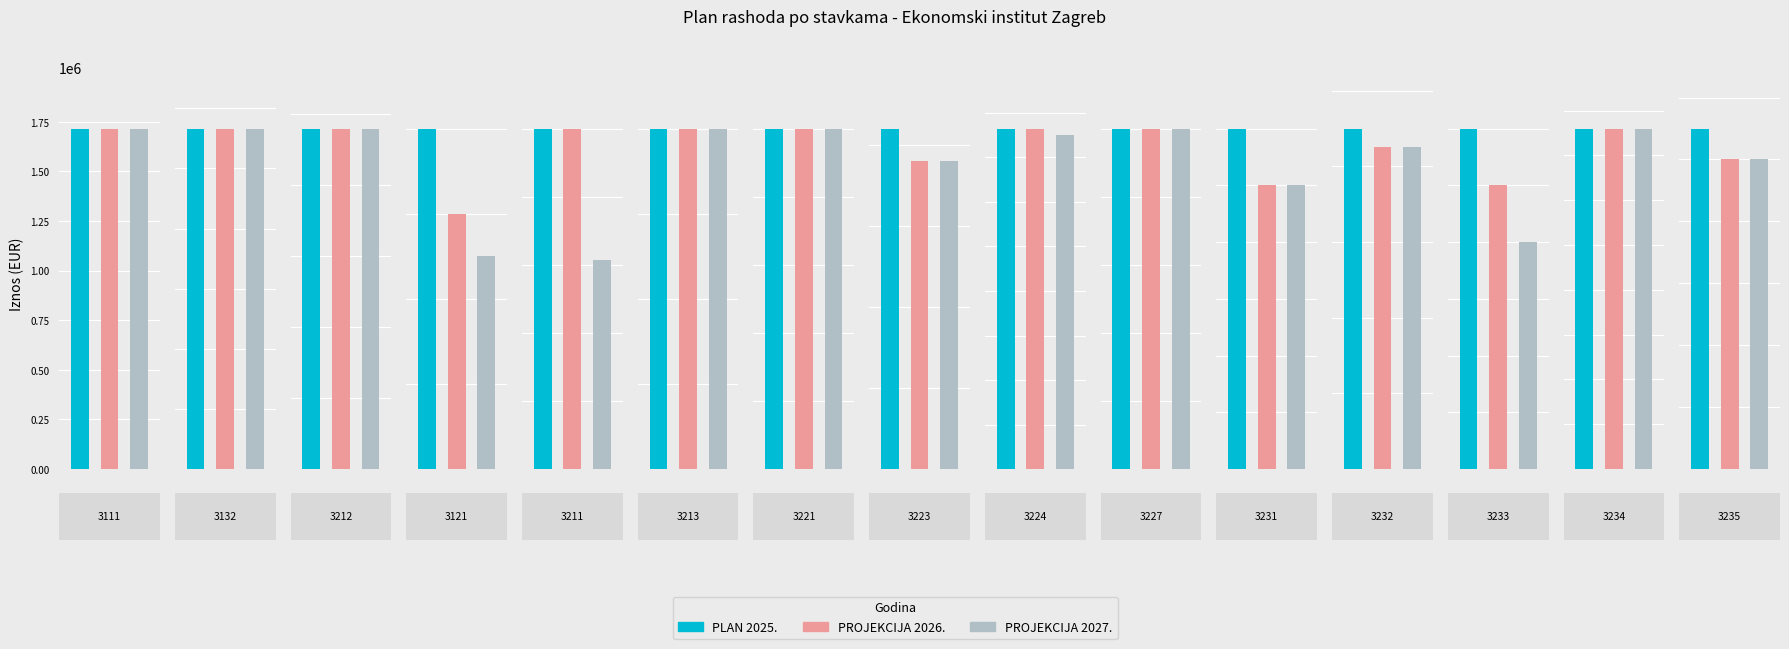

How many groups of bars are there?

15